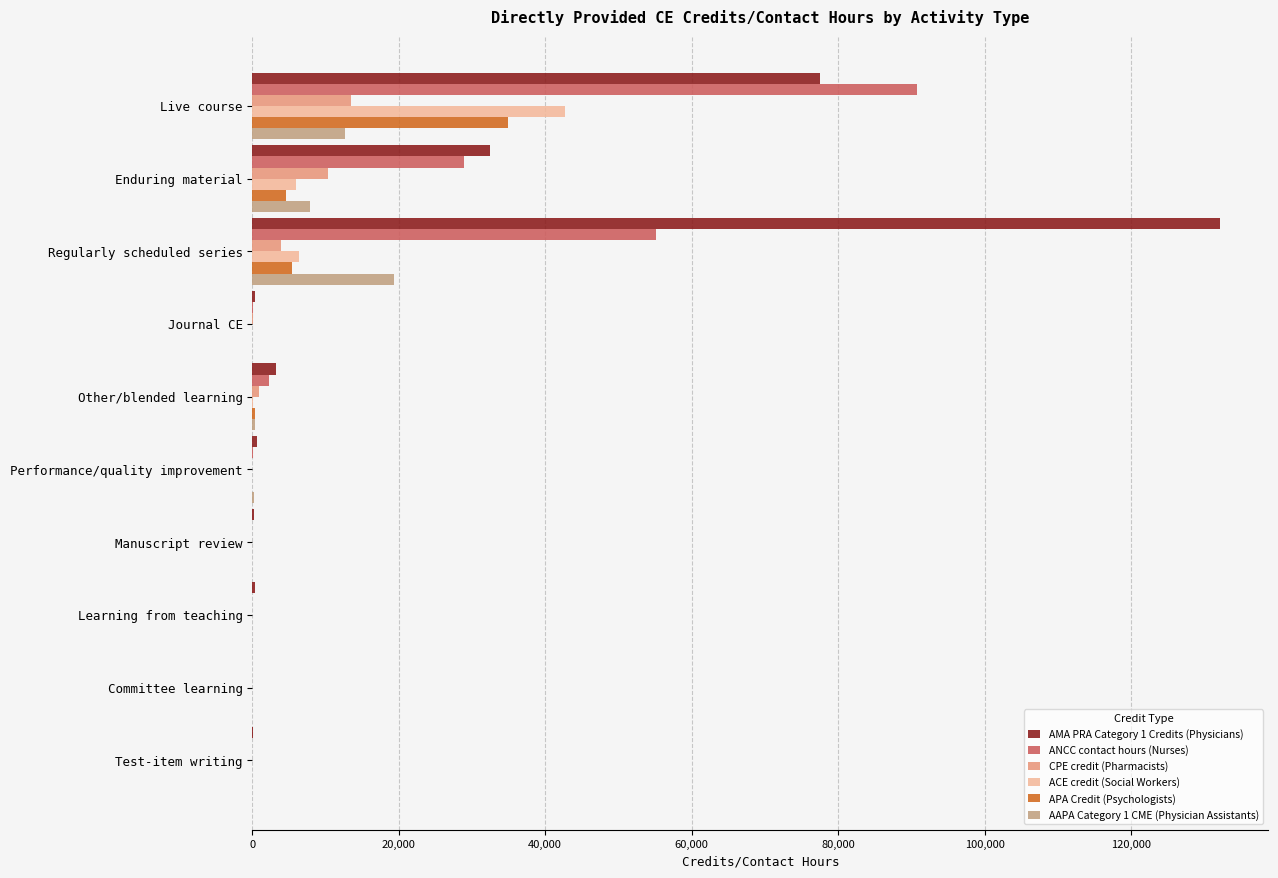

The ANCC contact hours (Nurses) series shows 11014.4 at Enduring material. True or false?

False